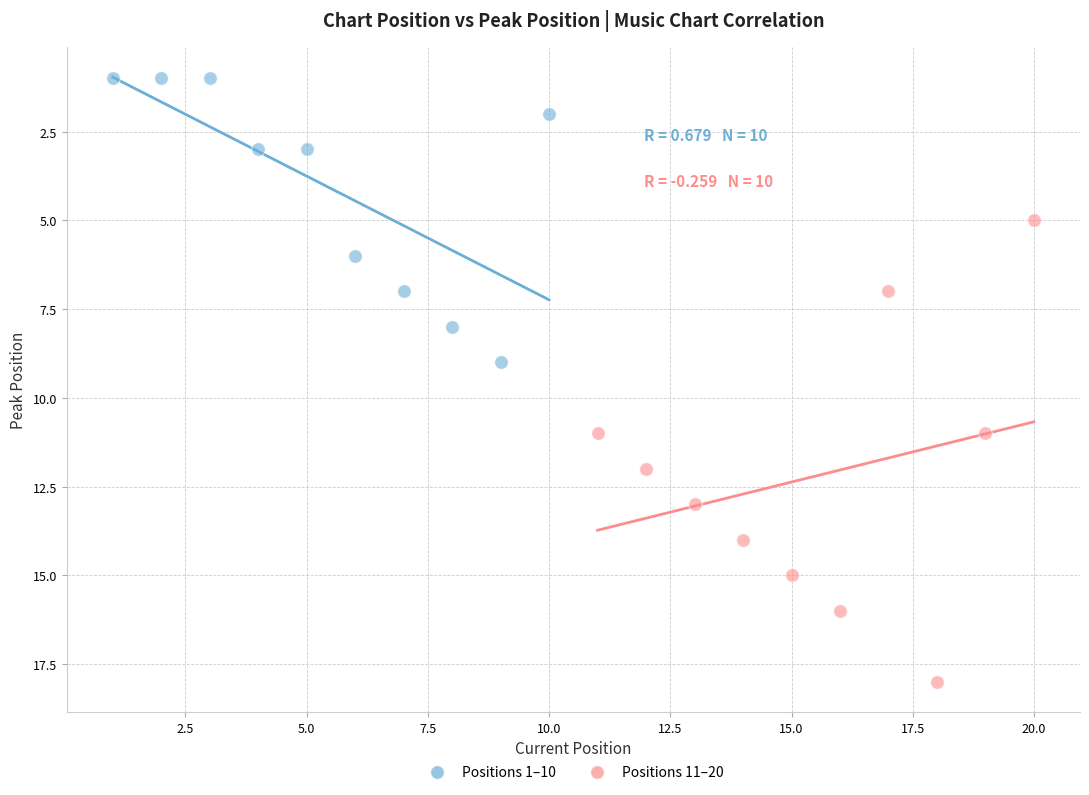

Which series reaches the maximum Y coordinate?

Positions 11–20